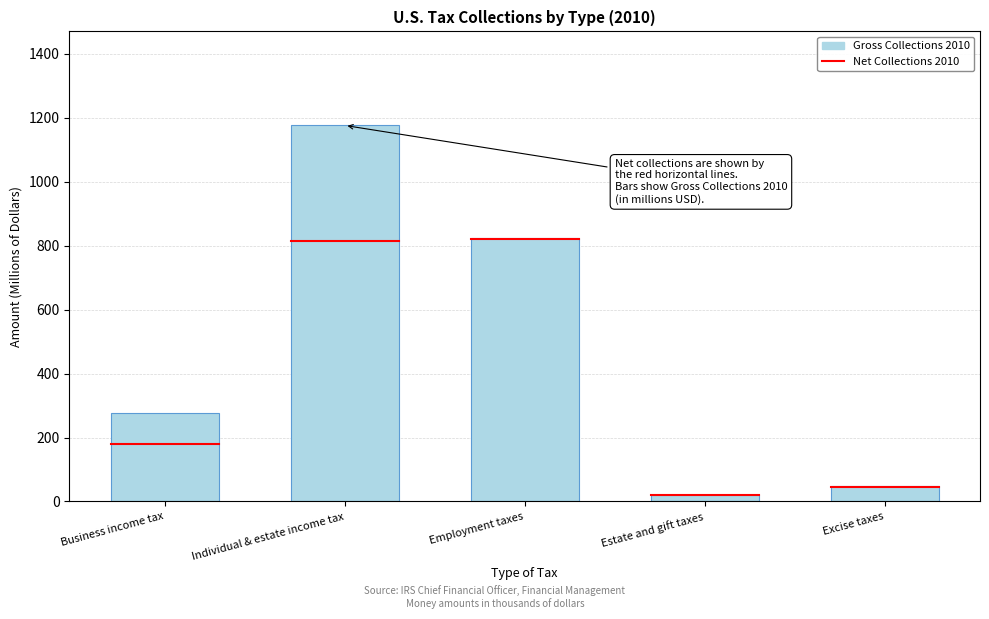

Reading left to right, what are all the values shown in this chart?

Business income tax=277.9	Individual & estate income tax=1176.0	Employment taxes=824.2	Estate and gift taxes=19.8	Excise taxes=47.2